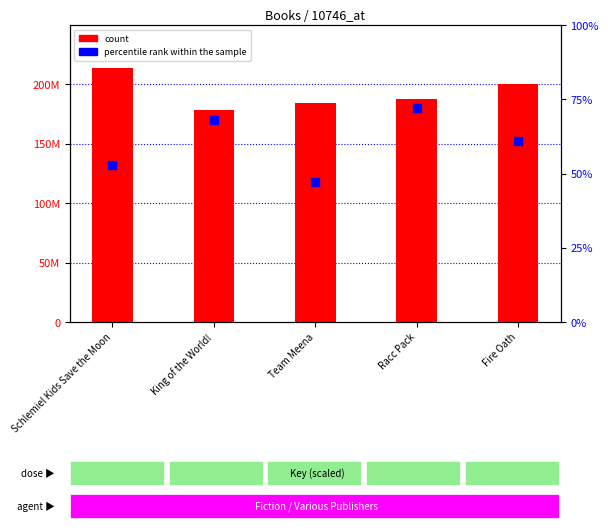

Which series reaches the minimum Y coordinate?

percentile rank within the sample